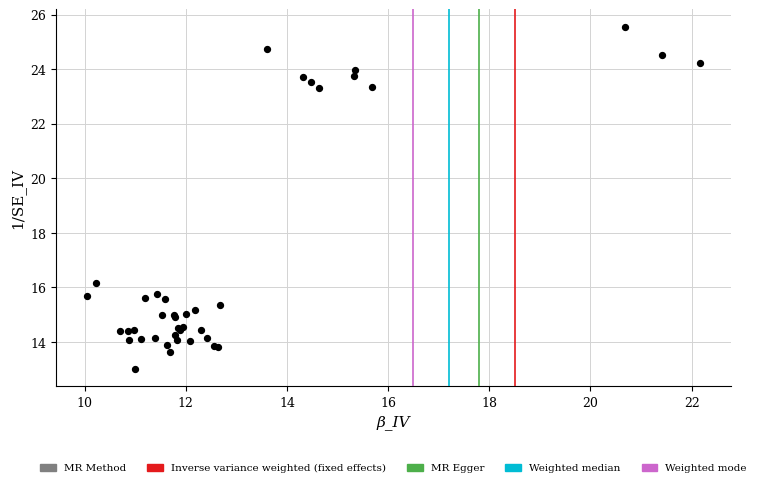

What Y value in the scatter plot is closest to 19?

16.2